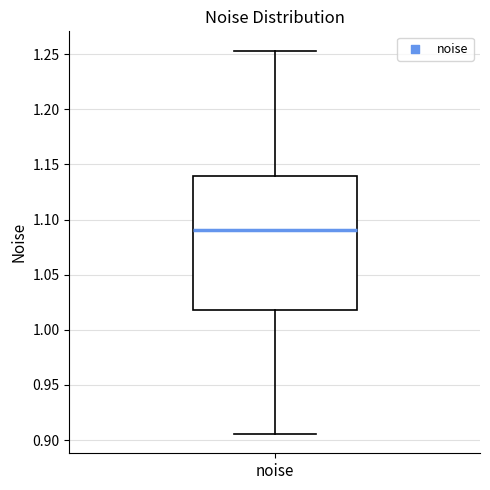

Transcribe this box plot: give where the median line is, the range the box spans, and where the two whiskers end, as read against the y-axis. The values are not printed on the chart, so give them approximately, as read against the axis.

median 1.090, box 1.020 to 1.140, whiskers 0.905 to 1.255